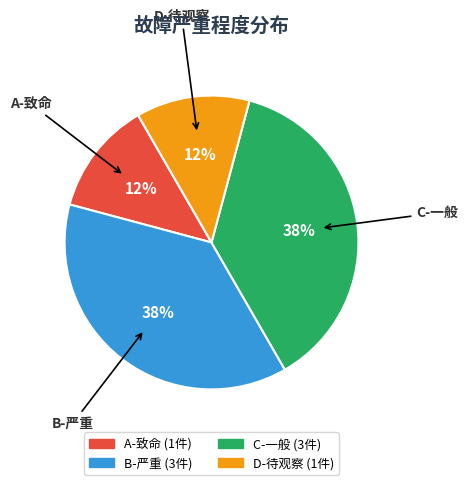

Is there a majority slice in this chart?

No